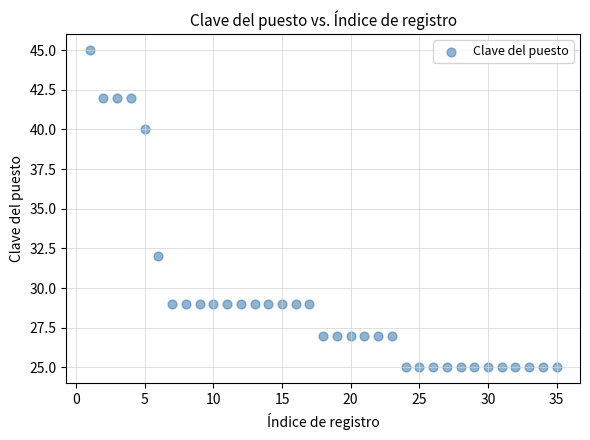

What Y value in the scatter plot is closest to 35?

32